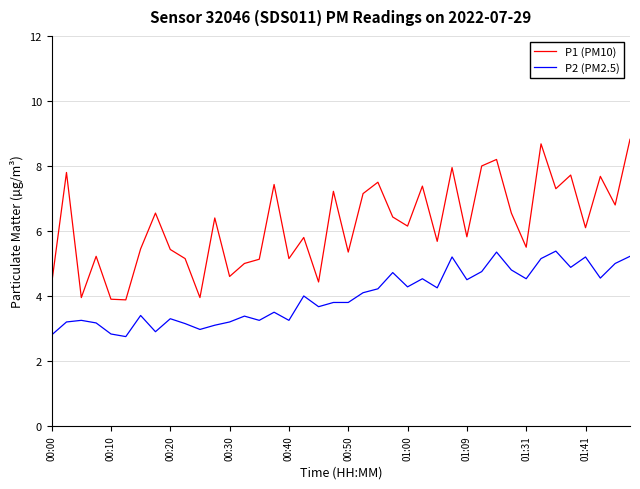

Which series has the largest total across all categories?

P1 (PM10)